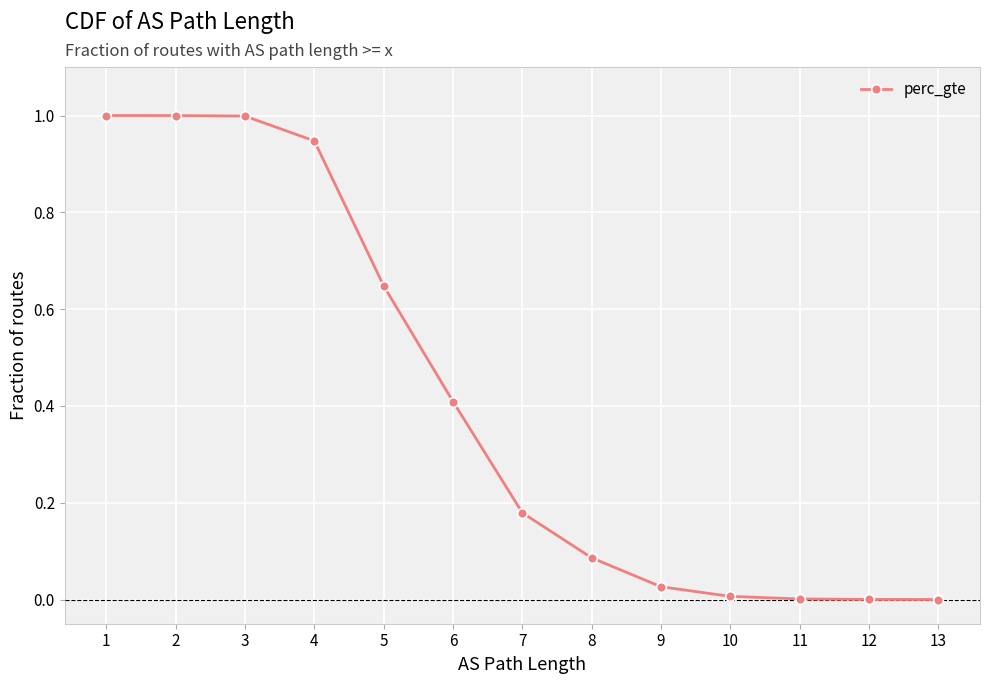

The chart shows a value of 0.2 at 4. True or false?

False